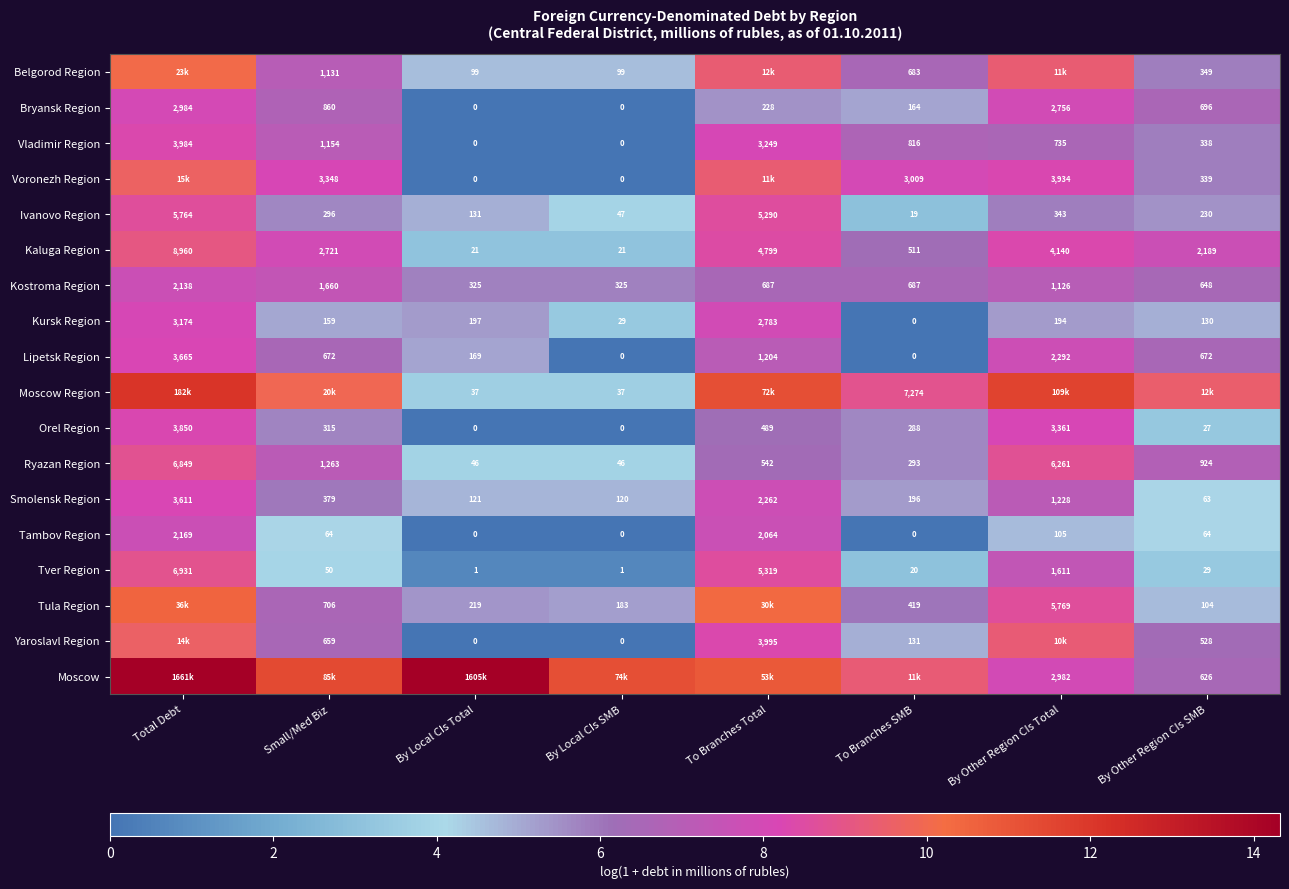

At how many categories does at least one series exceed 5?

8